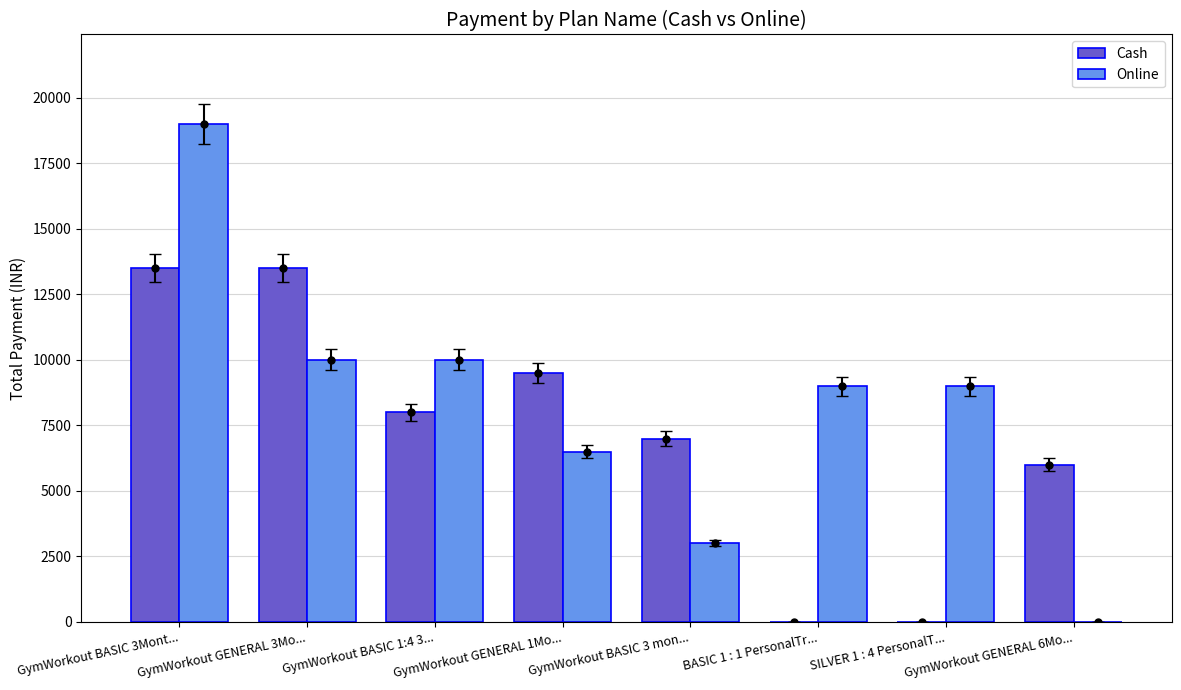

Is the value of Cash at GymWorkout GENERAL 1Mo... greater than the value of Online at GymWorkout GENERAL 6Mo...?

Yes